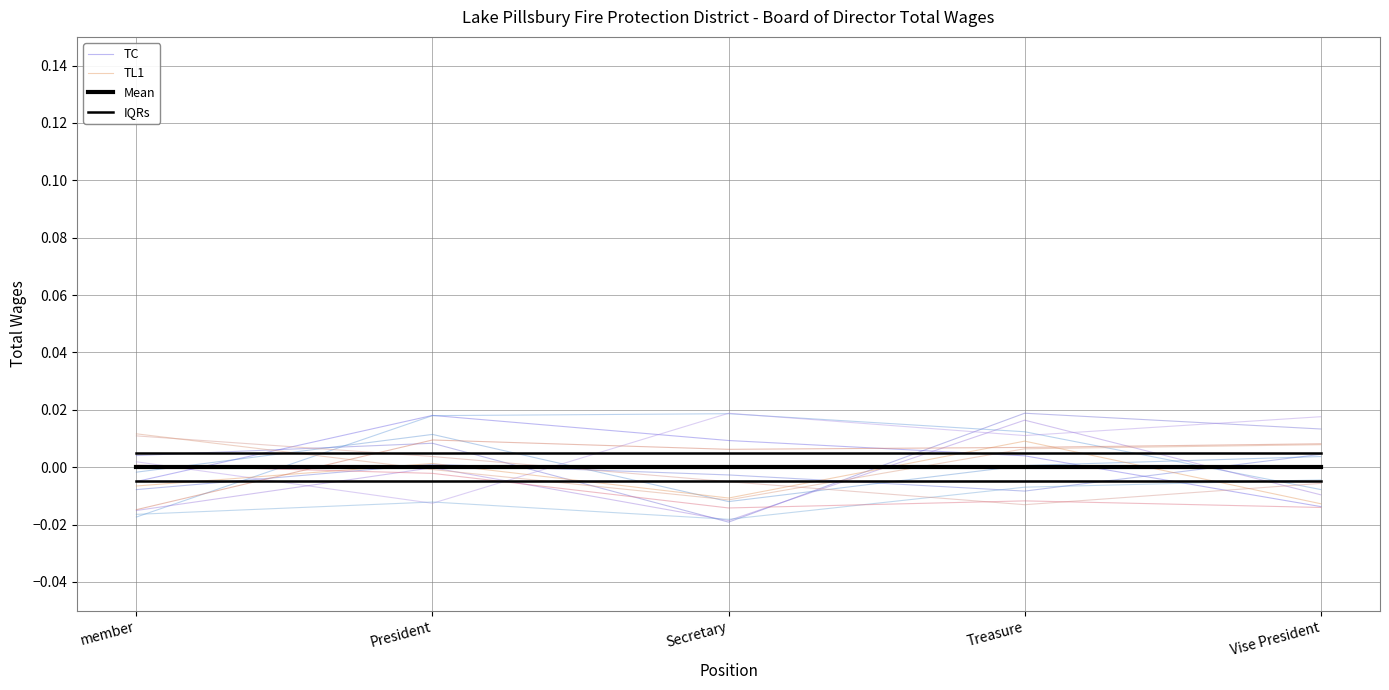

The IQRs series shows 0.0 at Treasure. True or false?

True